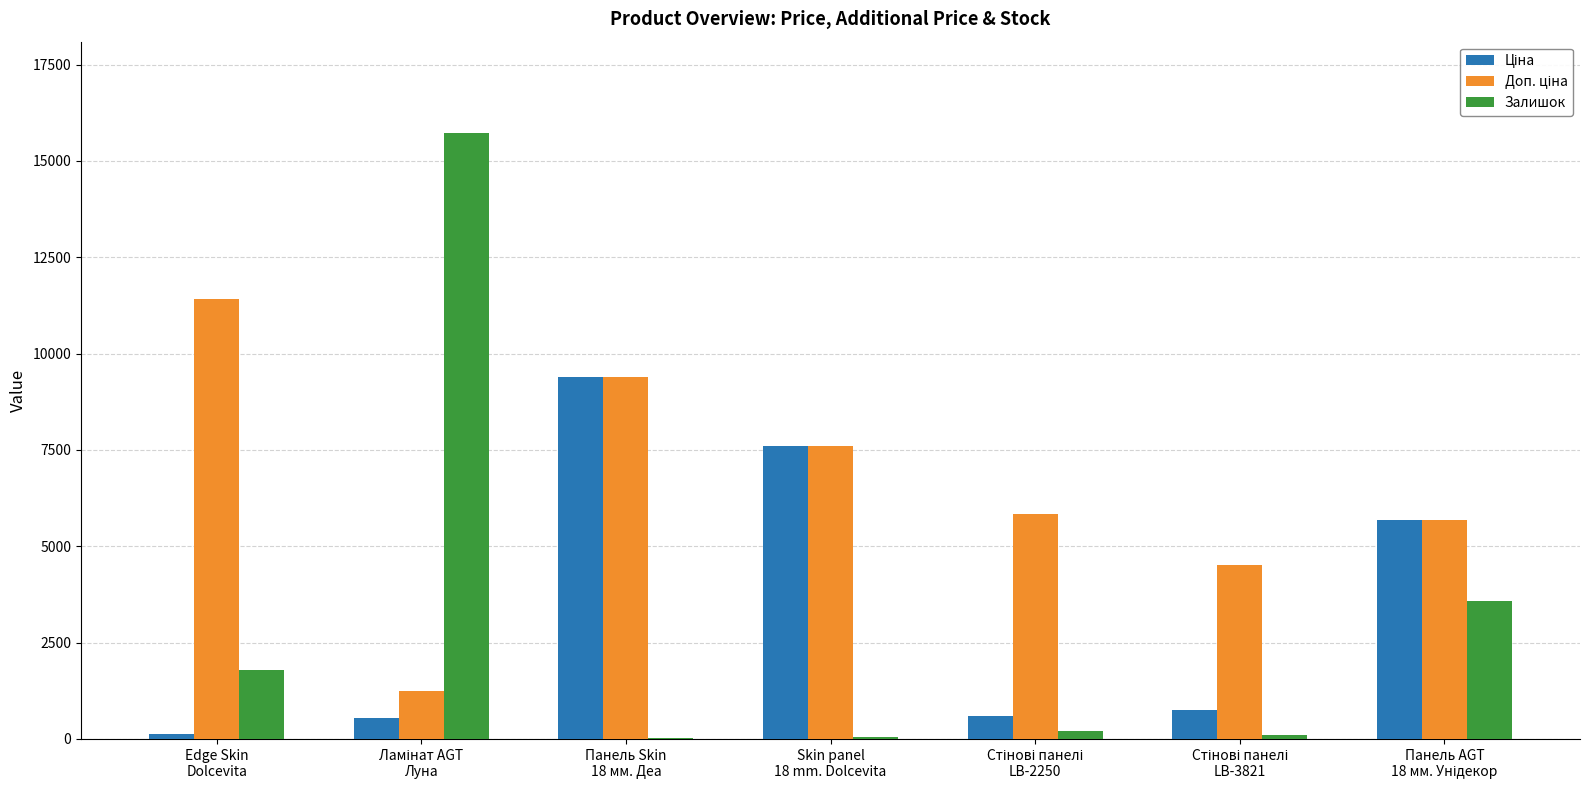

How many groups of bars are there?

7